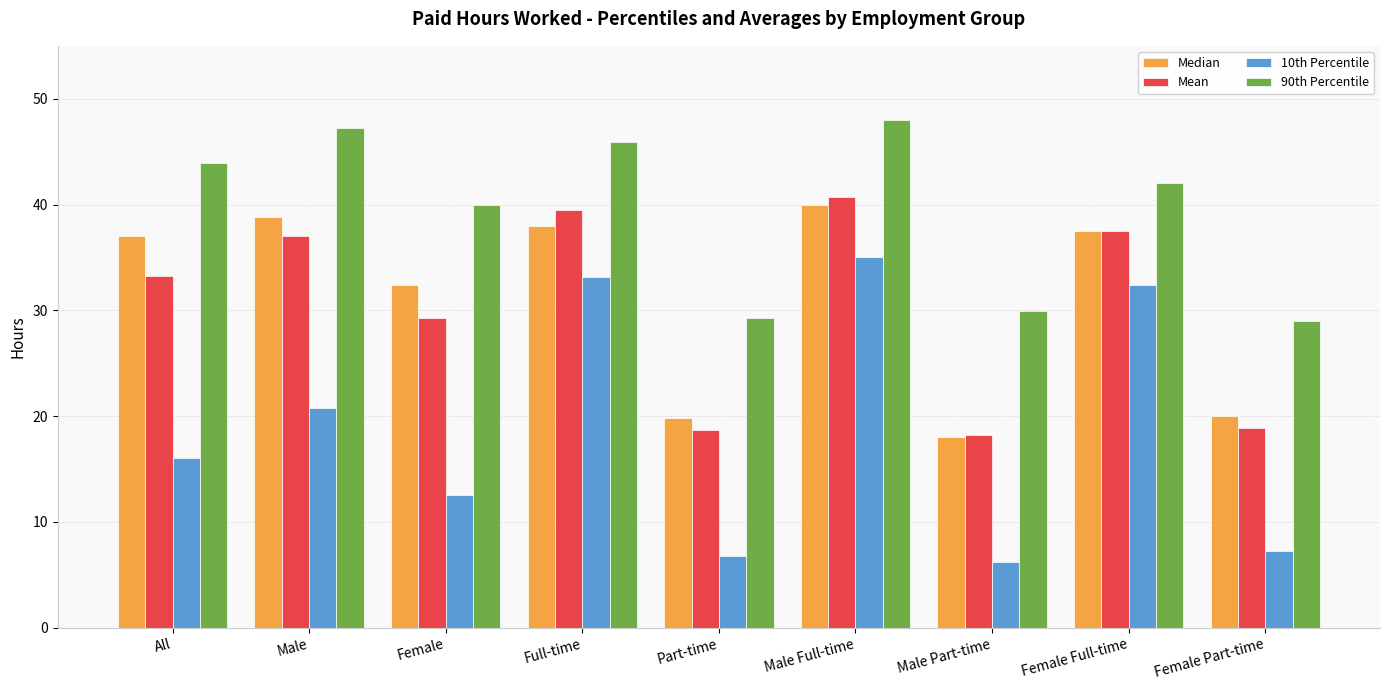

What is the label of the 5th bar from the right?

Part-time